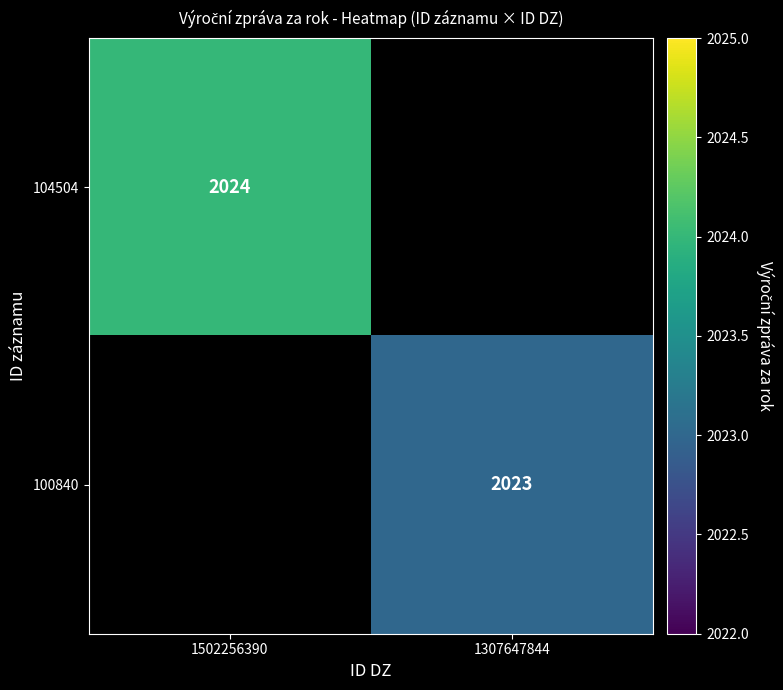

List the series in order of their overall mean, lowest first.

104504, 100840